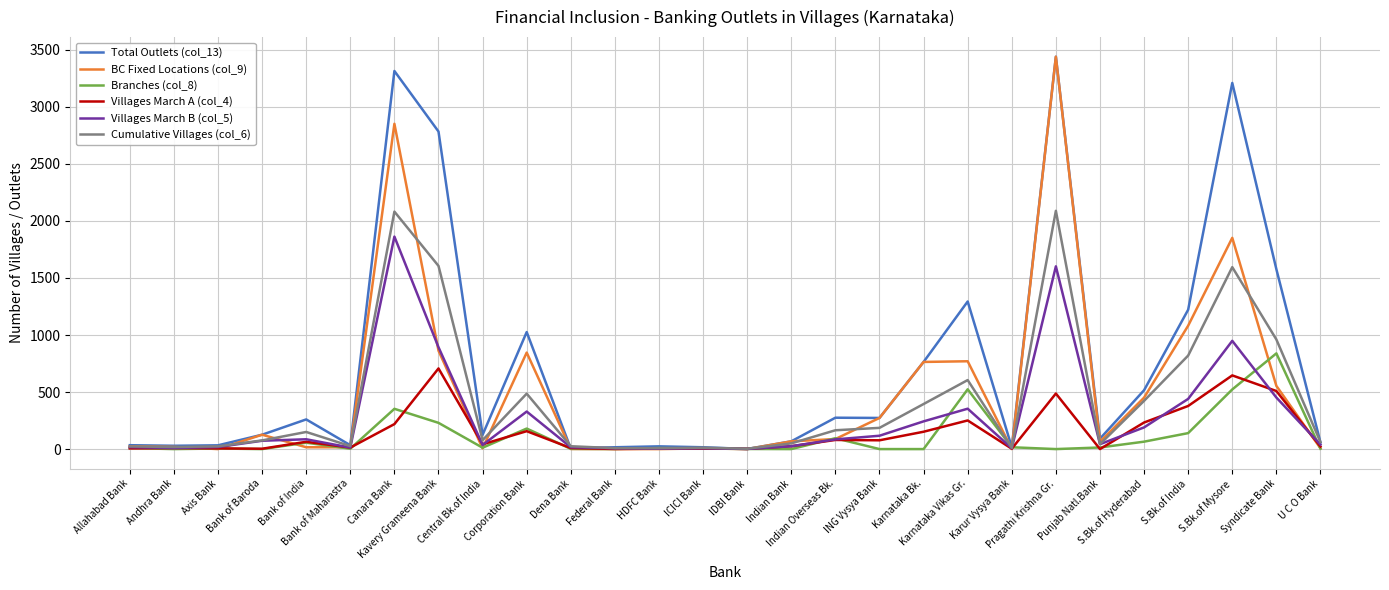

Does the chart display data point markers on the line(s)?

No